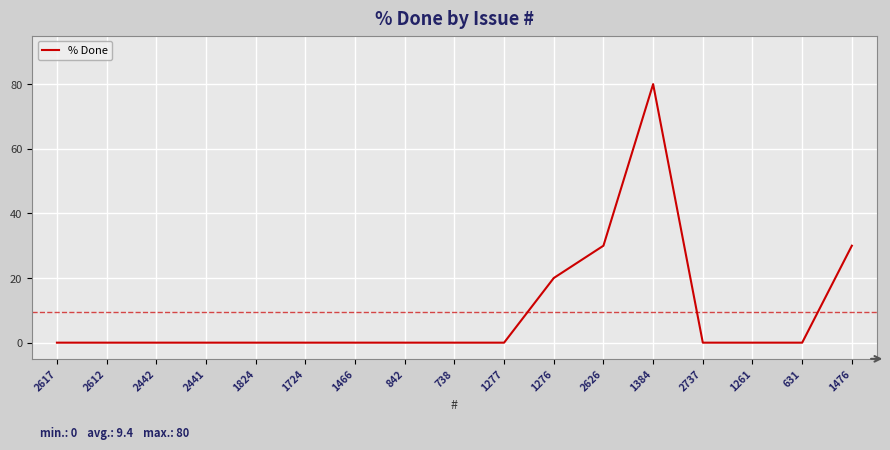

What is the greatest value displayed?

80